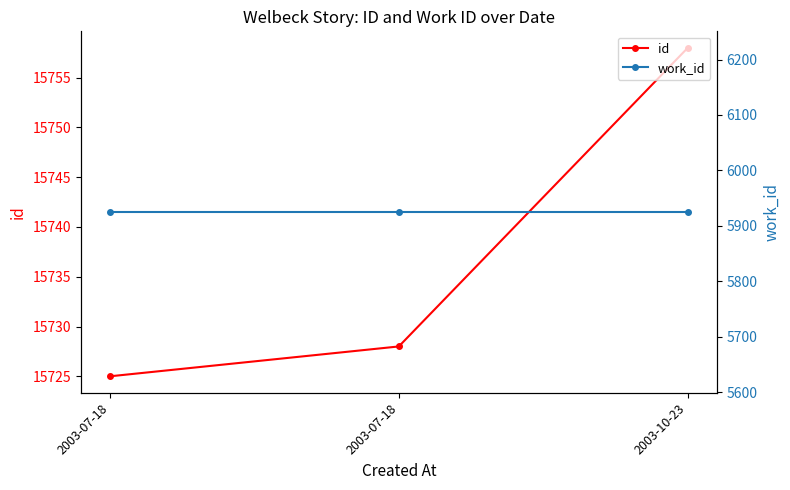

What is the label of the 1st point from the right?

2003-10-23